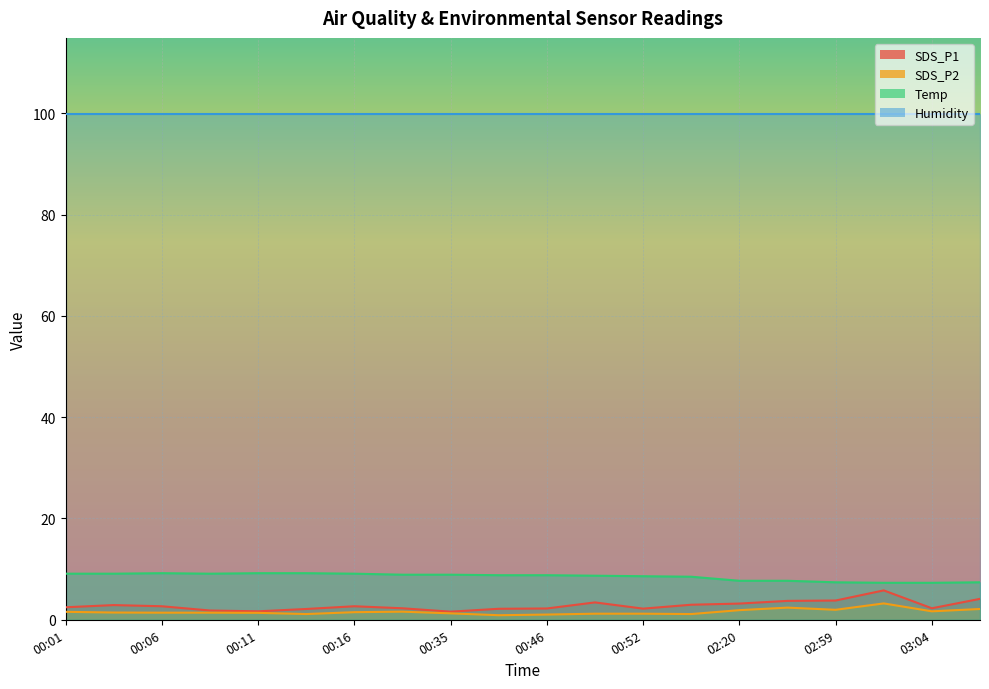

Is it true that SDS_P2 equals 0.8 at 00:03?

False